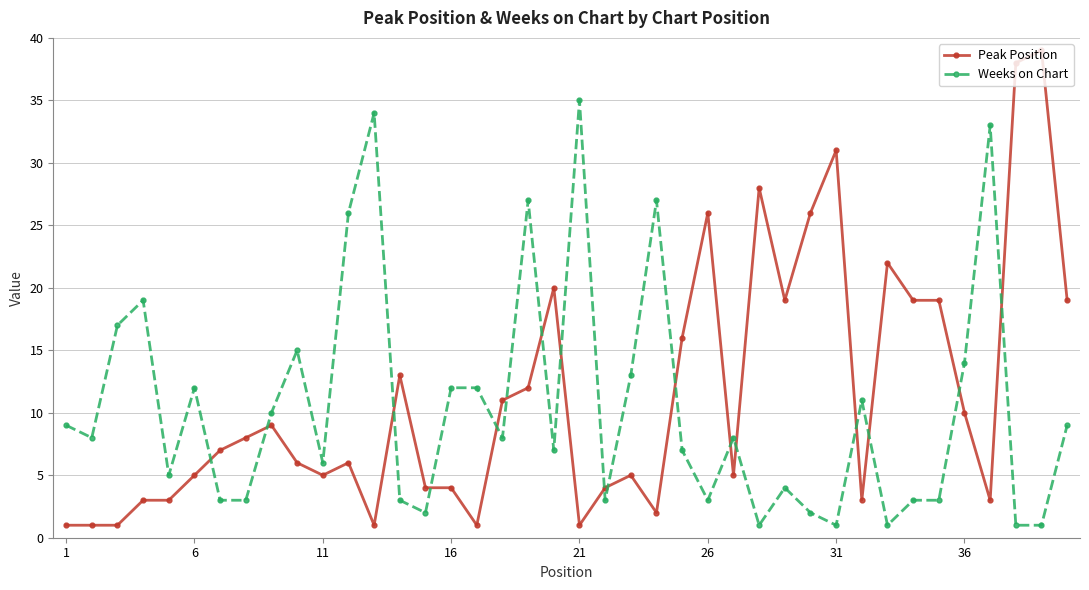

What is the sum of all Weeks on Chart values?

418